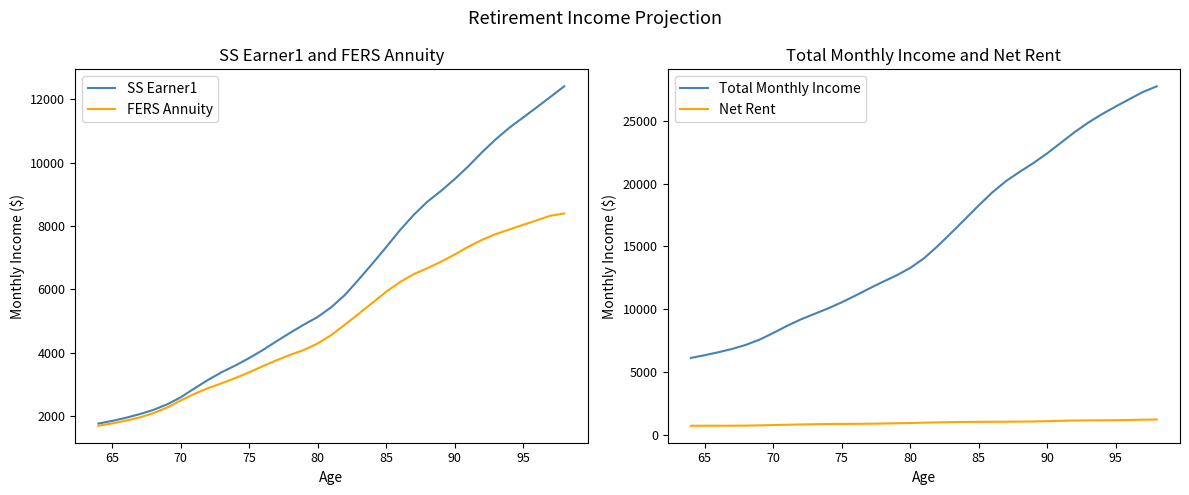

What is the average value of the Total Monthly Income series?

15671.5